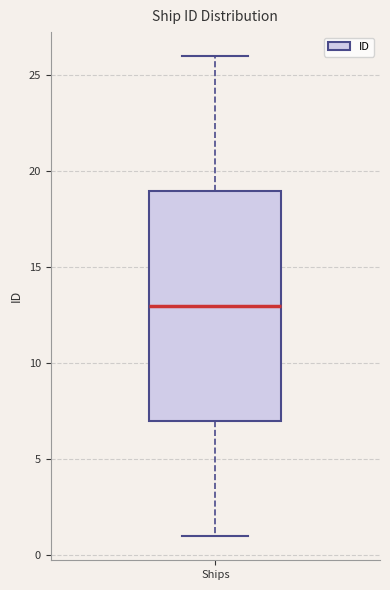

Where is the lower edge of the box for Ships on the y-axis? The values are not printed on the chart, so give them approximately, as read against the axis.

7